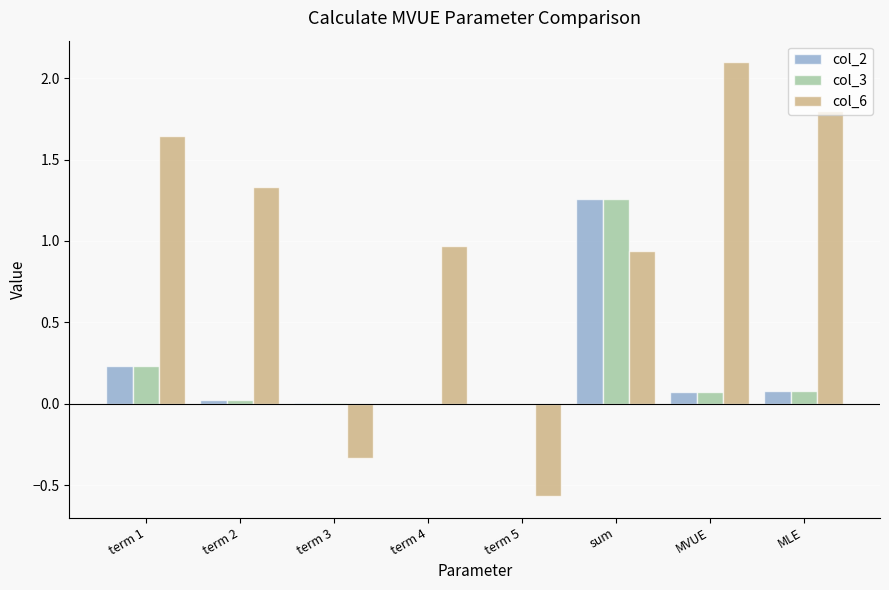

Which series changed the most between sum and MLE?

col_3